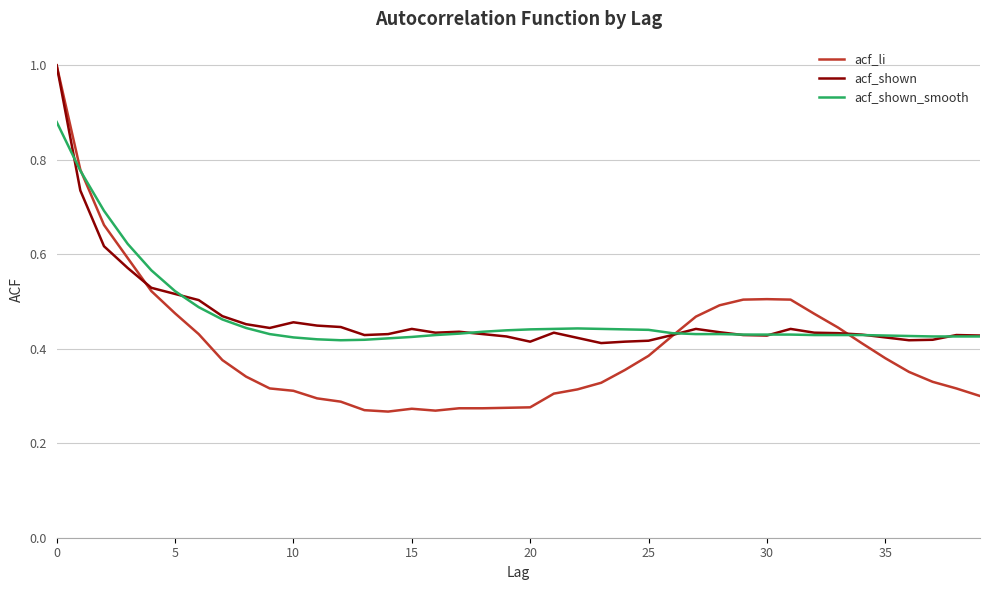

Count the acf_shown_smooth values in the range 0 to 1.

40